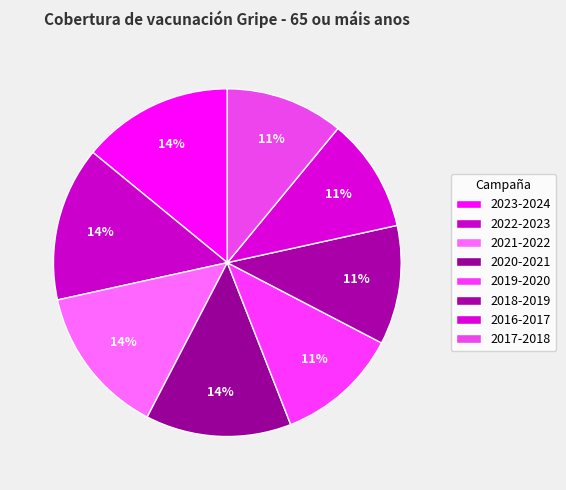

What percentage is the 2023-2024 slice, to the nearest percent?

14%